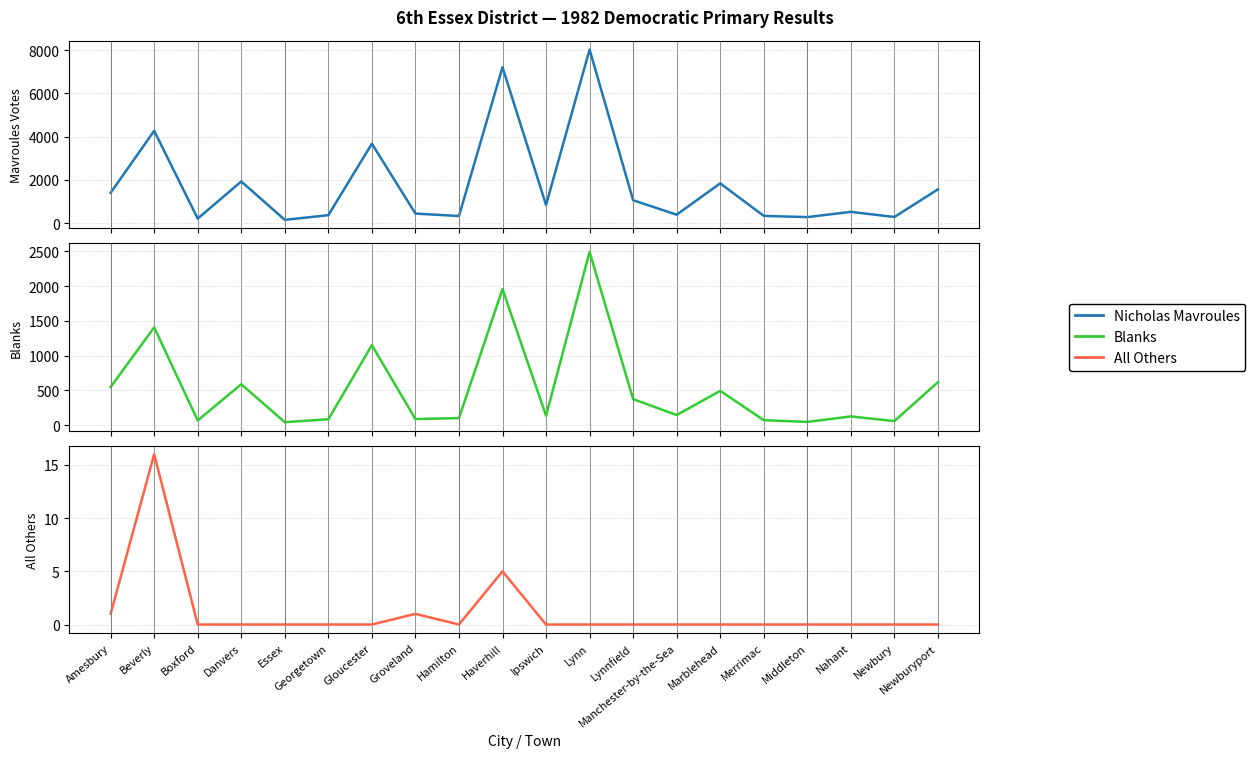

True or false: All Others has a value of -6 at Essex.

False